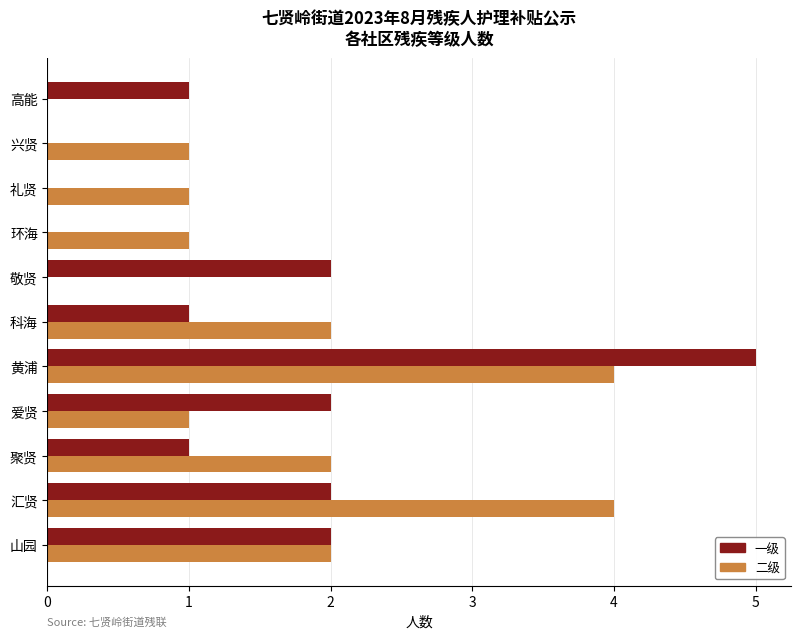

Count the 一级 values in the range 0 to 2.

10